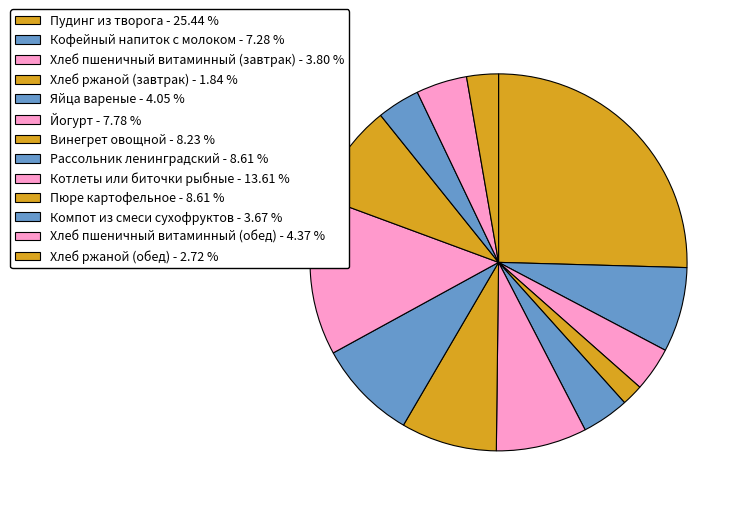

Approximately how many times larger is the value at Пудинг из творога compared to Яйца вареные?

6.3